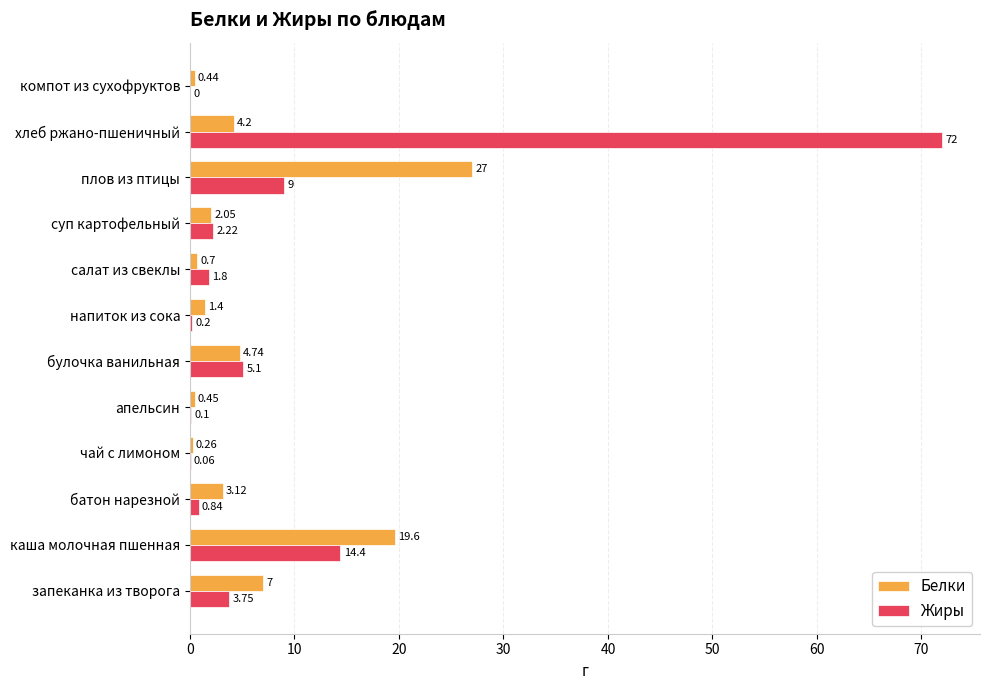

Which series changed the most between булочка ванильная and салат из свеклы?

Белки